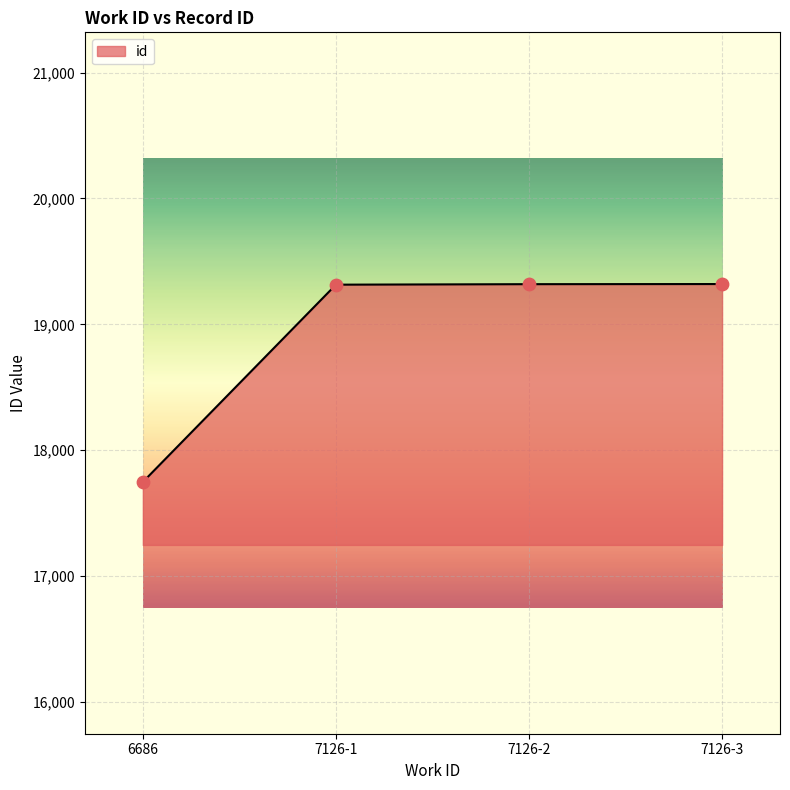

Which has a higher value, 6686 or 7126-3?

7126-3